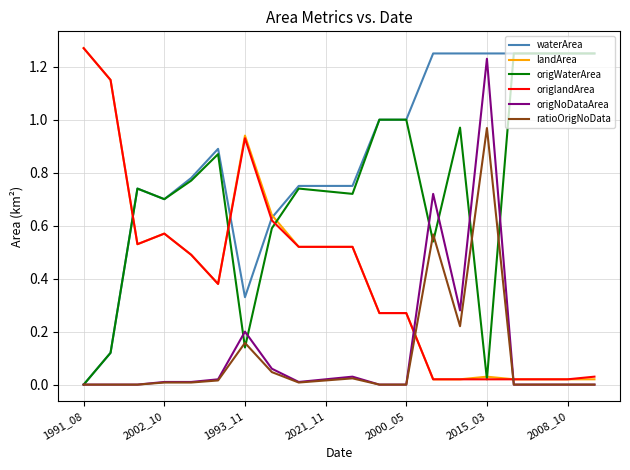

At which category is the sum across all series the highest?

2015_03